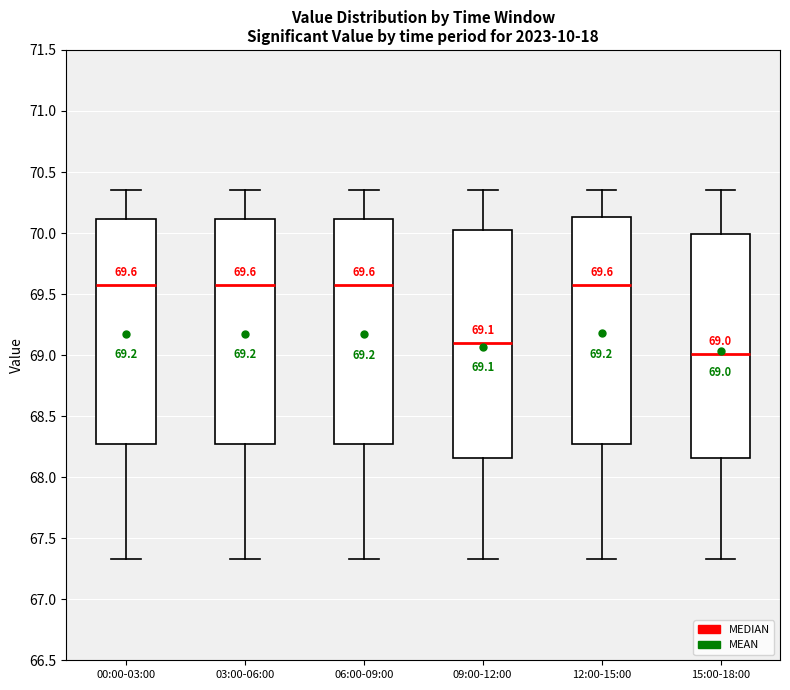

Which box's median line is the lowest?

15:00-18:00